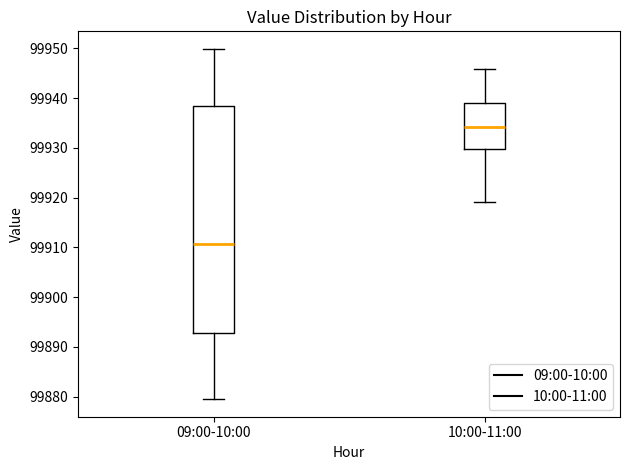

Comparing the boxes themselves (not the whiskers), which one is the tallest?

09:00-10:00